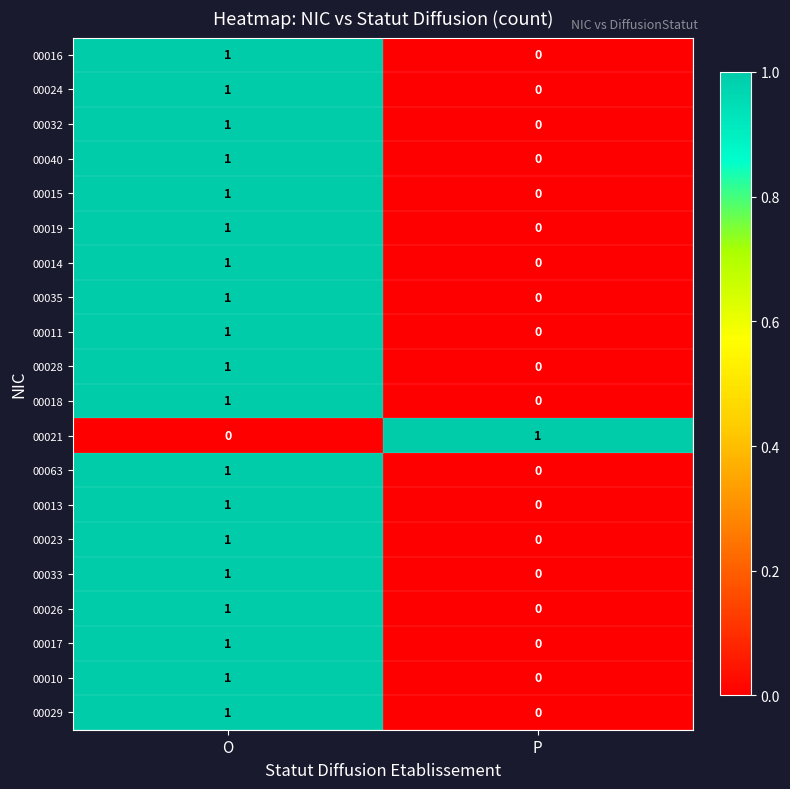

The 00014 series shows 1 at O. True or false?

True